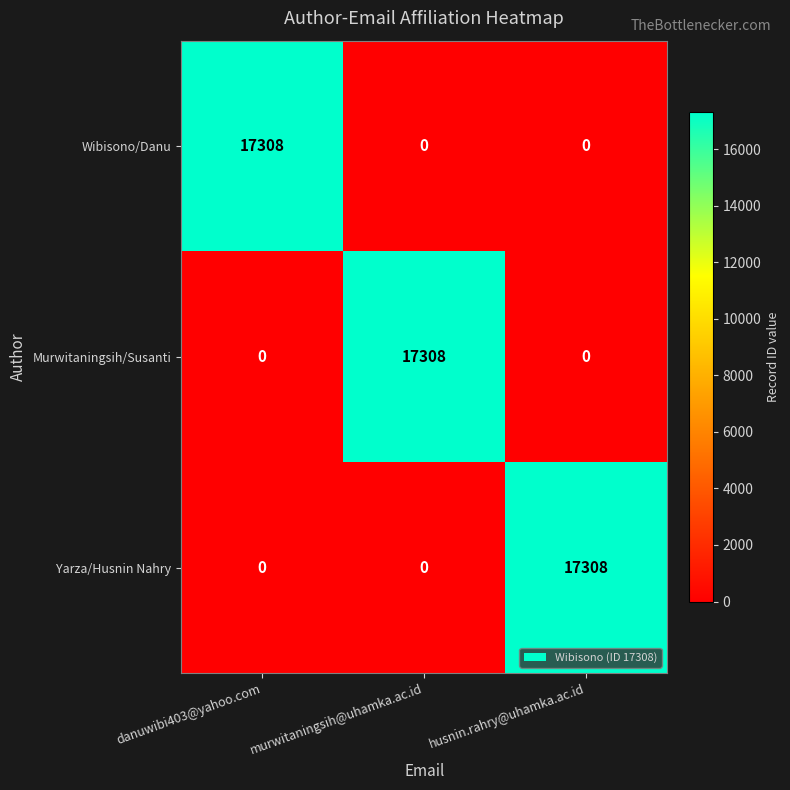

Is it true that Yarza/Husnin Nahry equals 10922 at murwitaningsih@uhamka.ac.id?

False